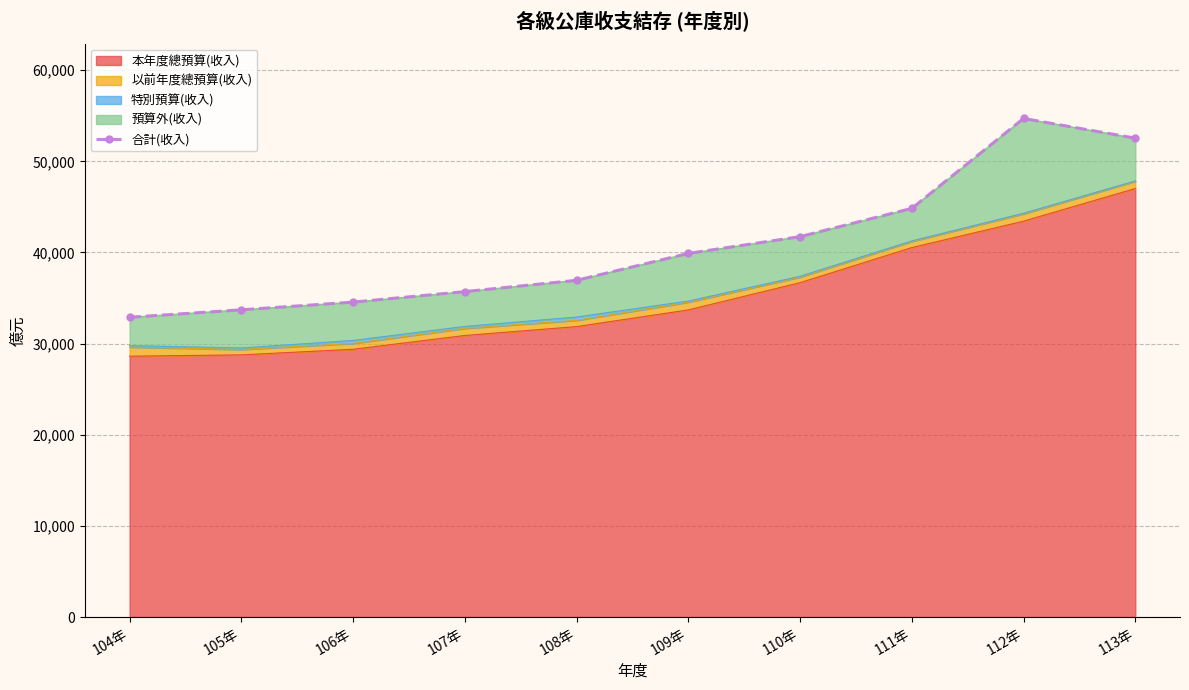

Approximately how many times larger is the value at 113年 compared to 104年?

1.6